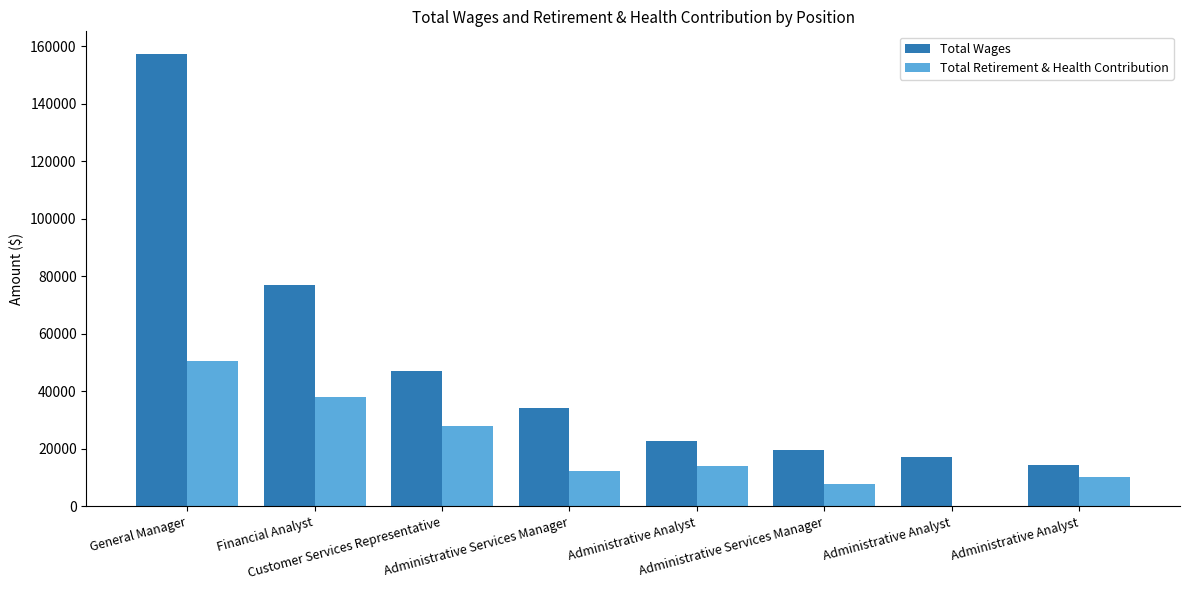

What are all the series names shown in the legend?

Total Wages, Total Retirement & Health Contribution